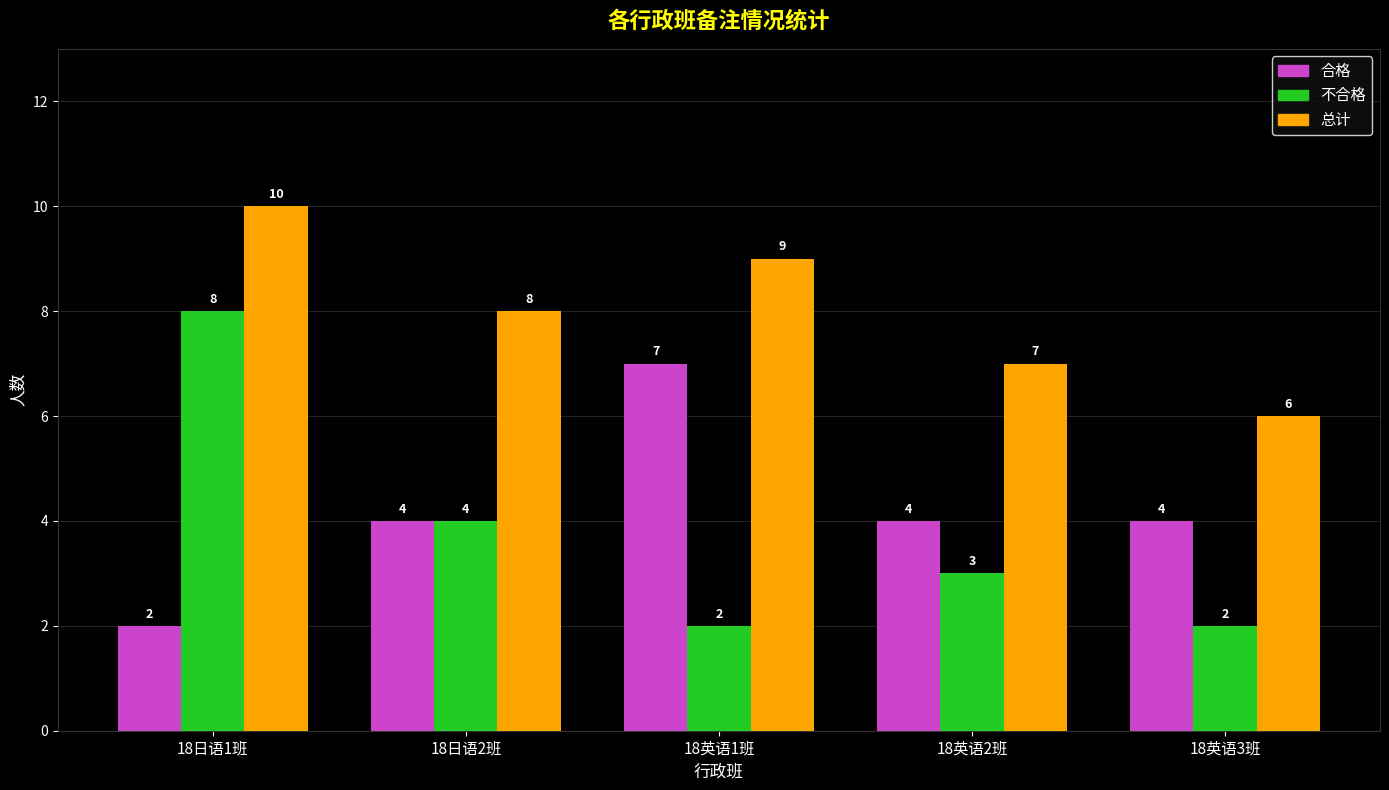

Reading left to right, list all the values displayed in this chart.

合格: 18日语1班=2	18日语2班=4	18英语1班=7	18英语2班=4	18英语3班=4
不合格: 18日语1班=8	18日语2班=4	18英语1班=2	18英语2班=3	18英语3班=2
总计: 18日语1班=10	18日语2班=8	18英语1班=9	18英语2班=7	18英语3班=6